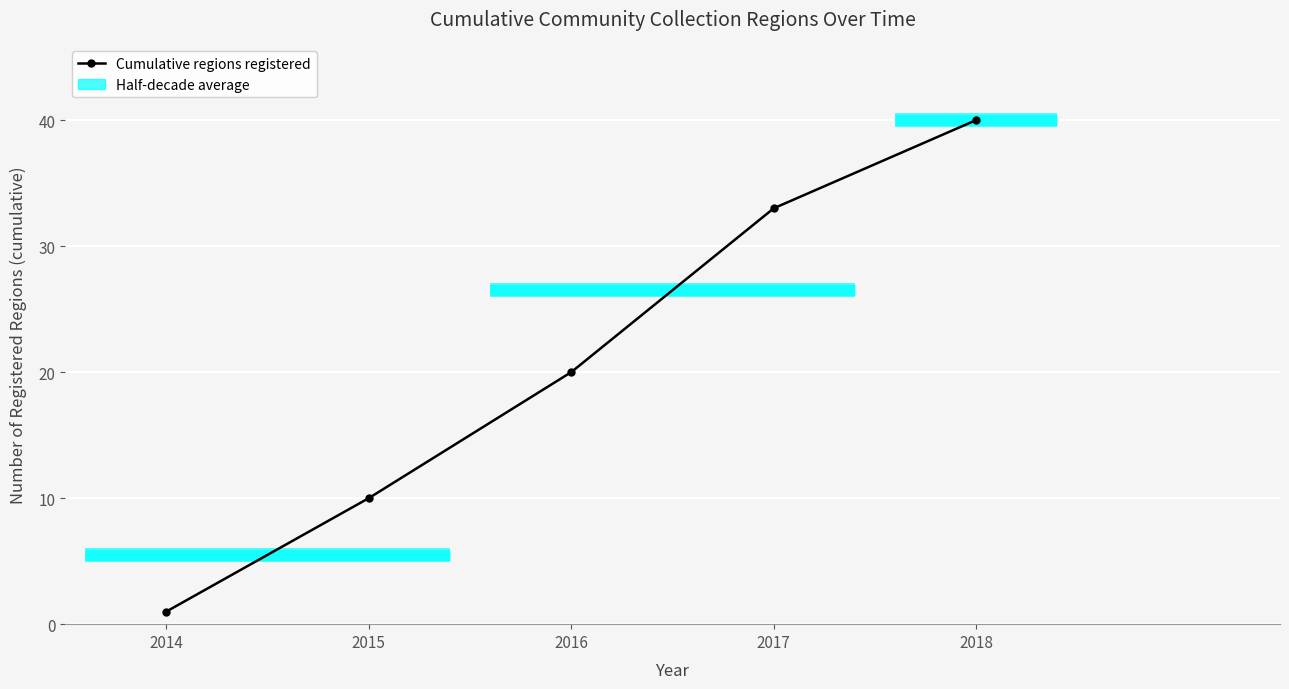

Reading left to right, what are all the values shown in this chart?

1	10	20	33	40